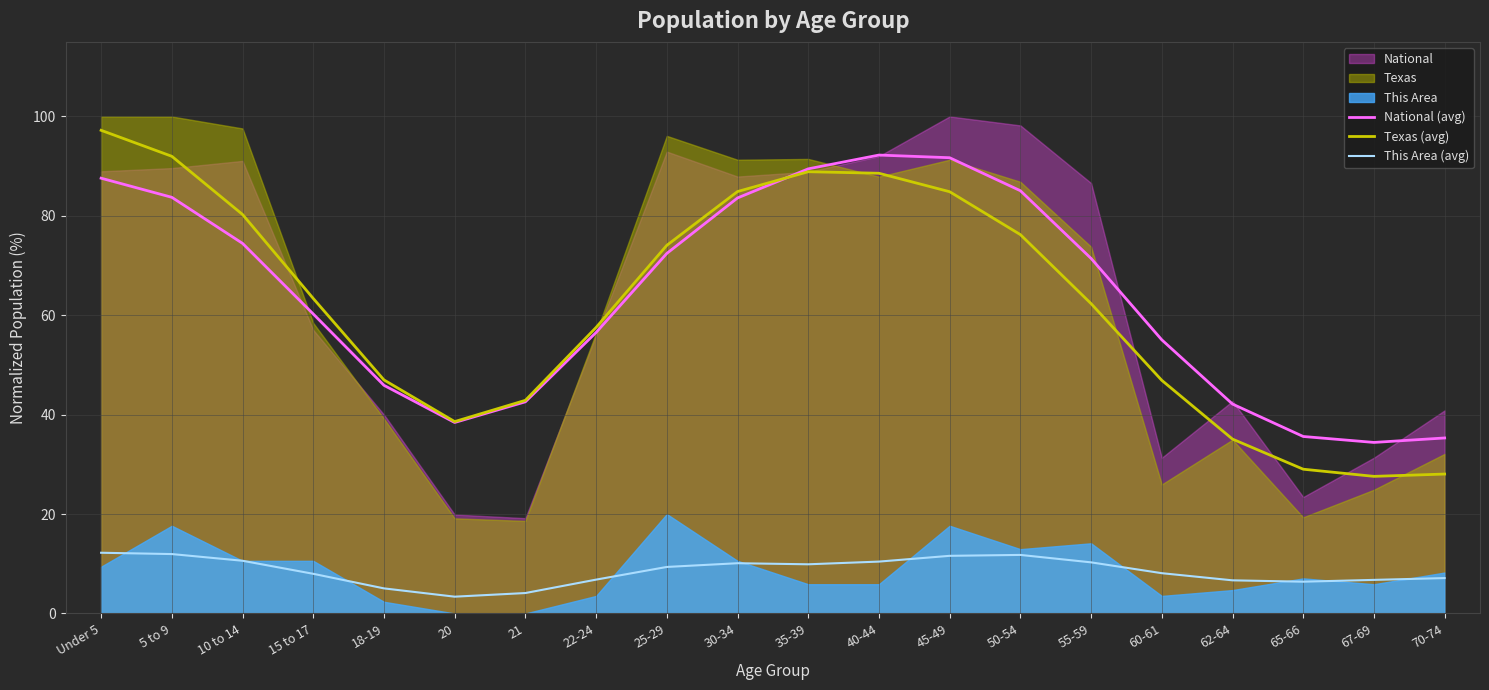

Is the value of Texas (avg) at 21 greater than the value of National (avg) at 62-64?

Yes